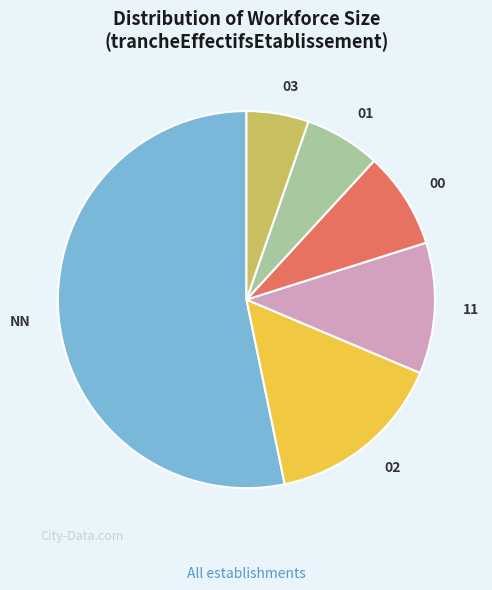

Is there any slice that represents more than half of the pie?

Yes